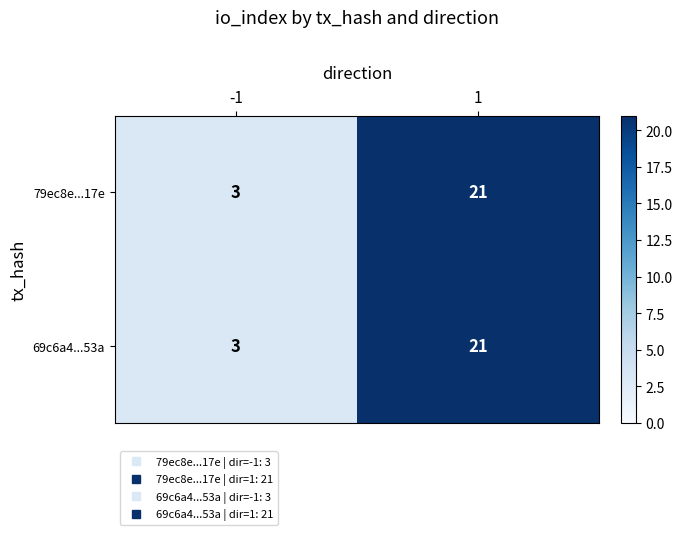

True or false: 69c6a4...53a has a value of 9 at 1.

False